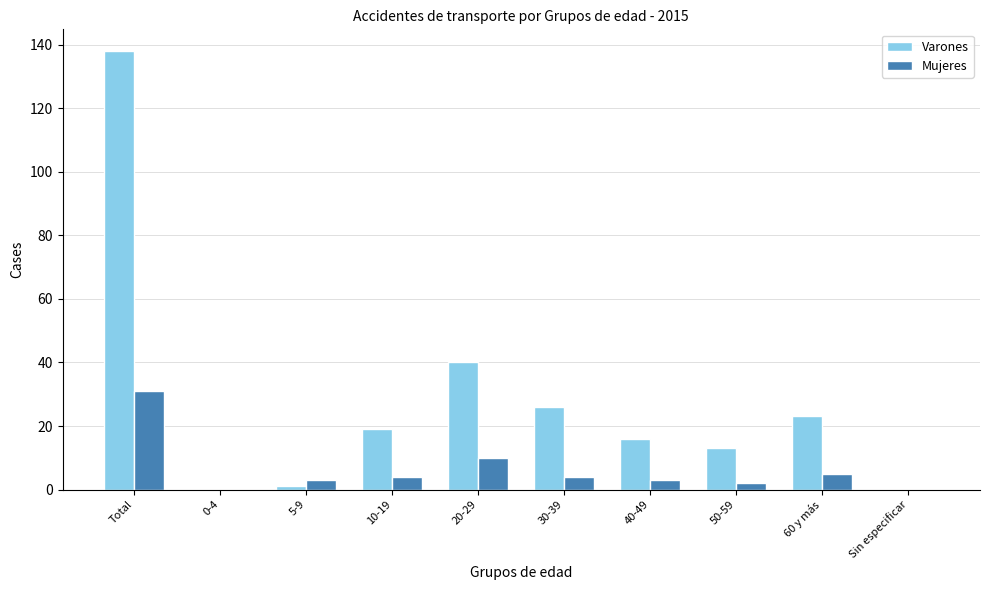

Are the bars horizontal?

No